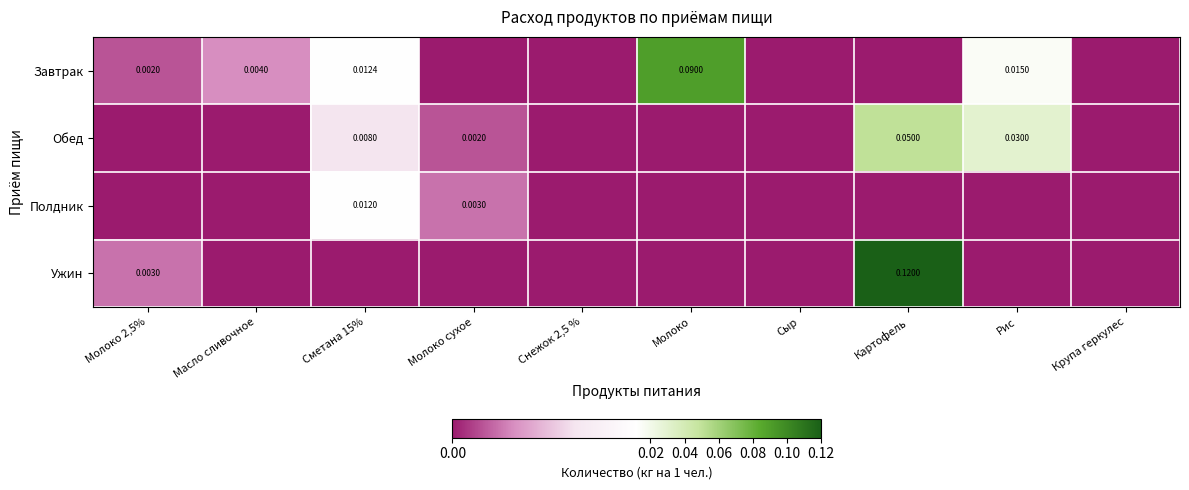

Is the value of Завтрак at Молоко greater than the value of Обед at Молоко сухое?

Yes